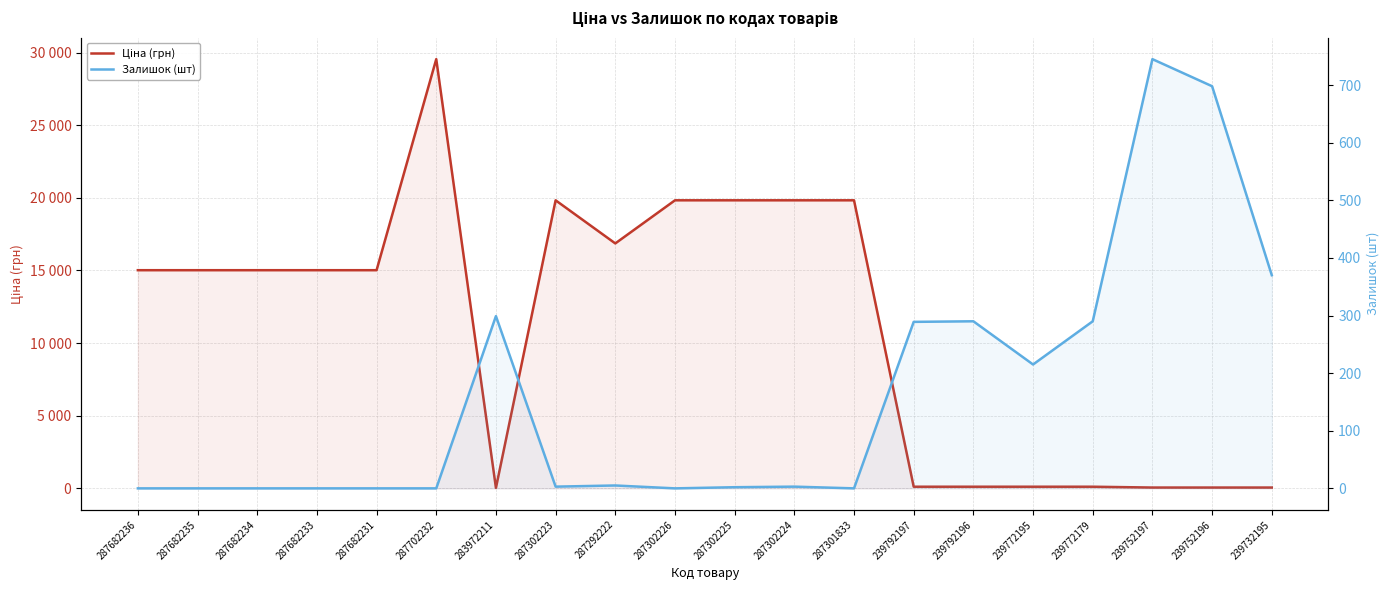

What is the label of the 10th point from the left?

287302226